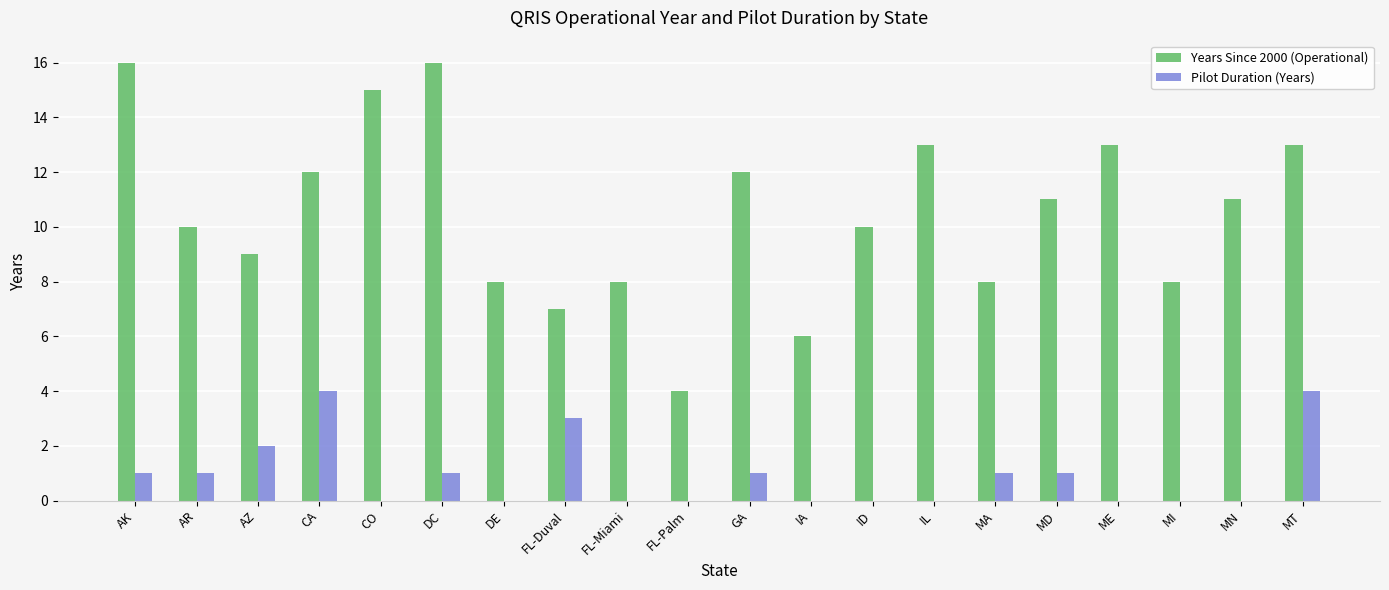

Is the value of Years Since 2000 (Operational) at FL-Duval greater than the value of Pilot Duration (Years) at FL-Duval?

Yes